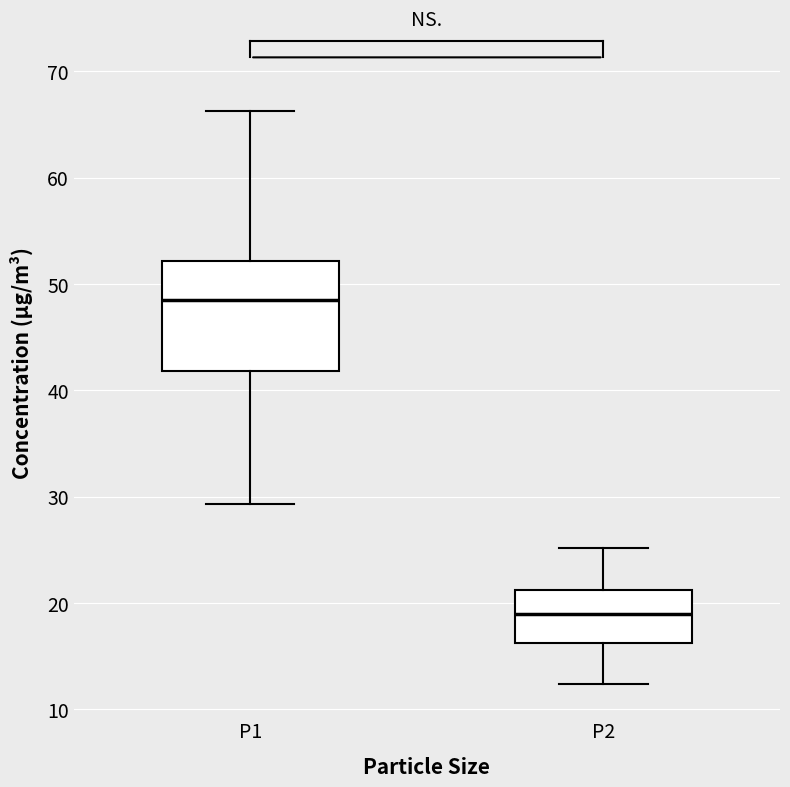

Where is the lower edge of the box for P2 on the y-axis? The values are not printed on the chart, so give them approximately, as read against the axis.

16